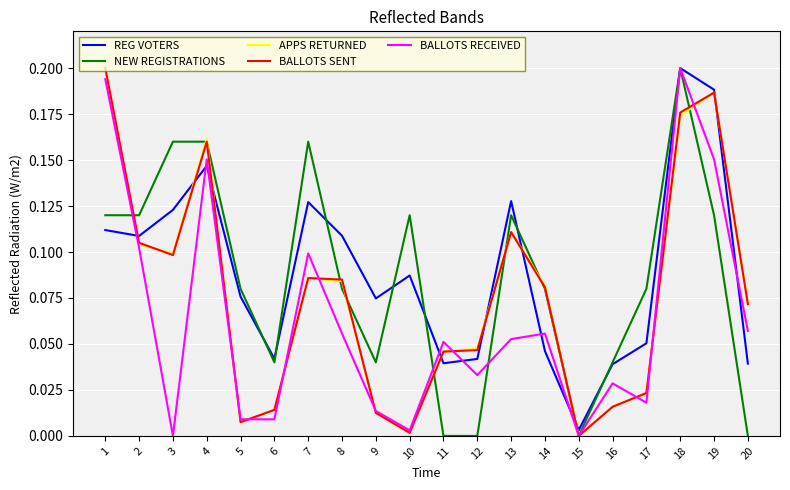

How many values in the APPS RETURNED series exceed 0?

19